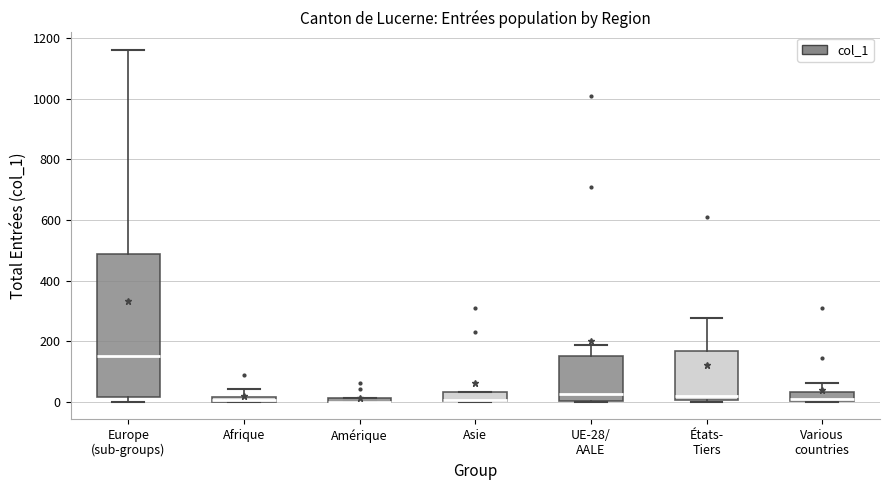

Comparing the boxes themselves (not the whiskers), which one is the tallest?

Europe (sub-groups)